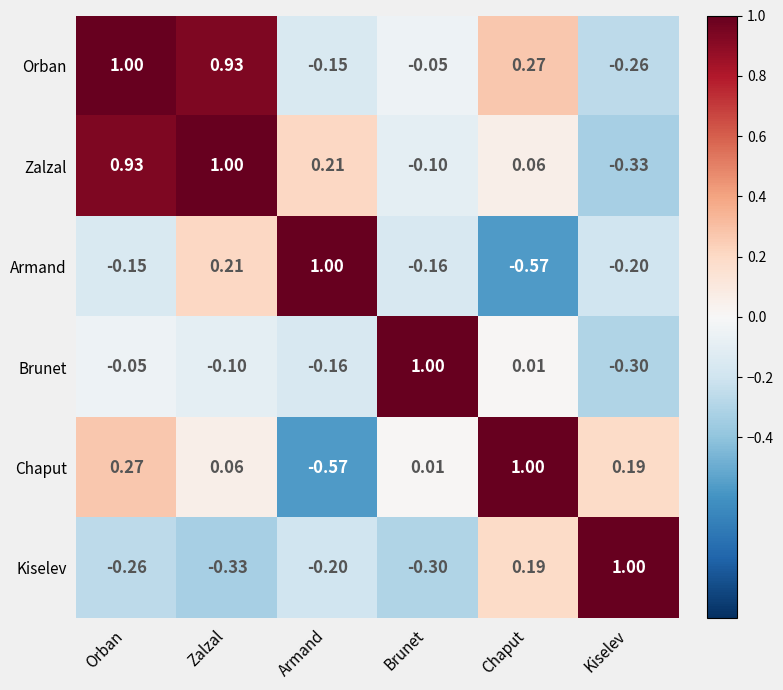

What is the difference between the highest and lowest values at Orban?

1.3